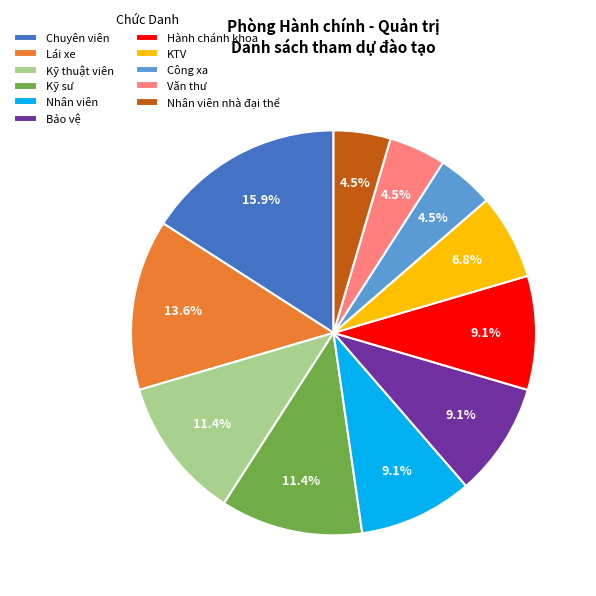

What is the ratio of the value at Chuyên viên to the value at Kỹ sư?

1.4